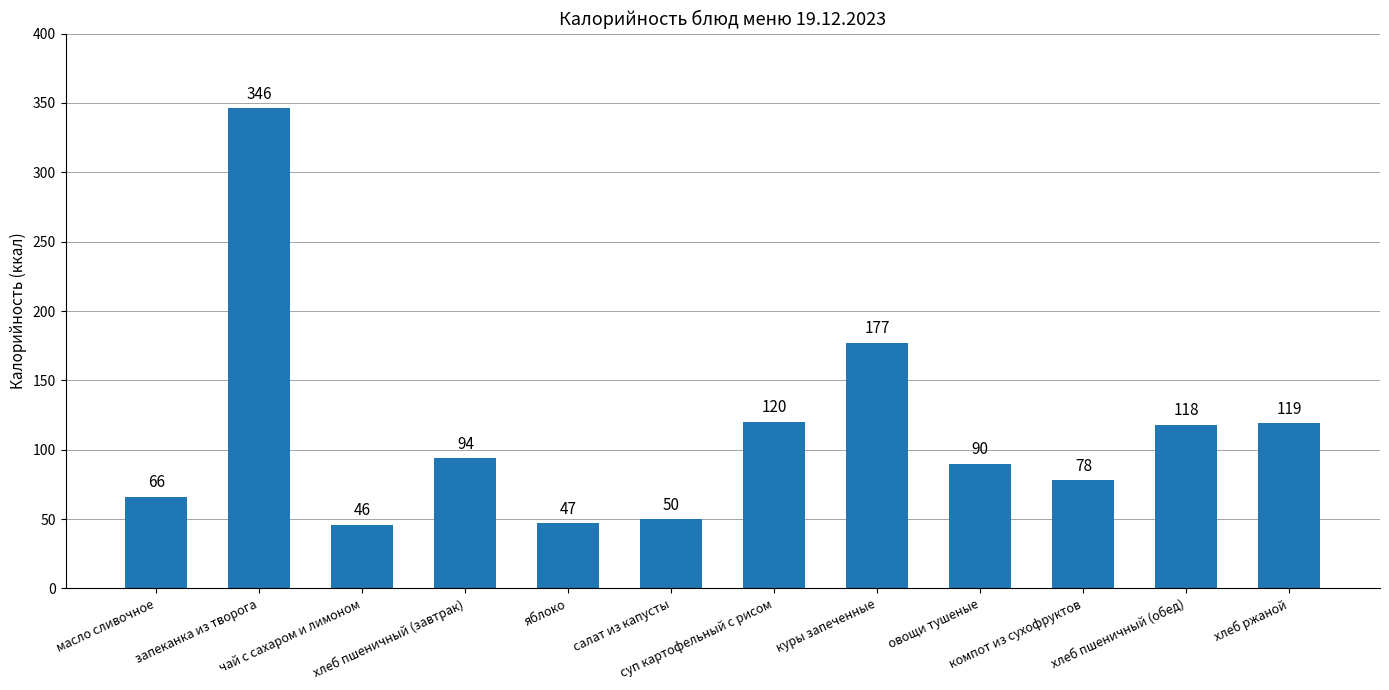

Is it true that the value at компот из сухофруктов is 139?

False